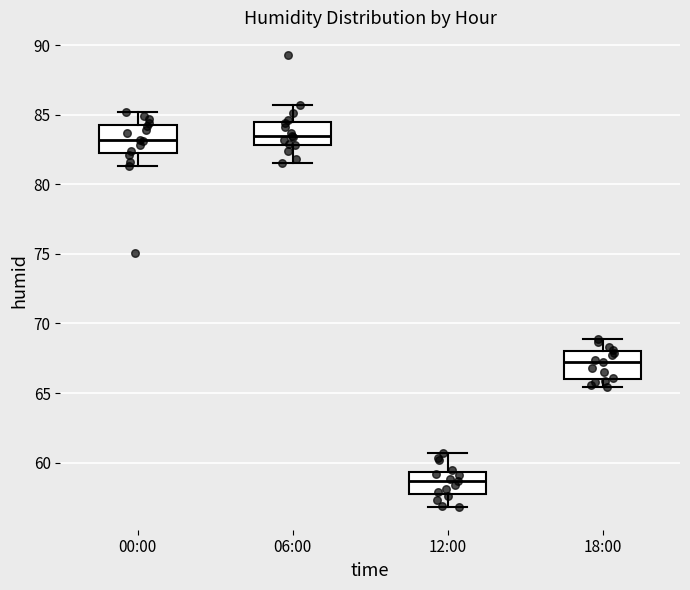

Which box's median line is the lowest?

12:00